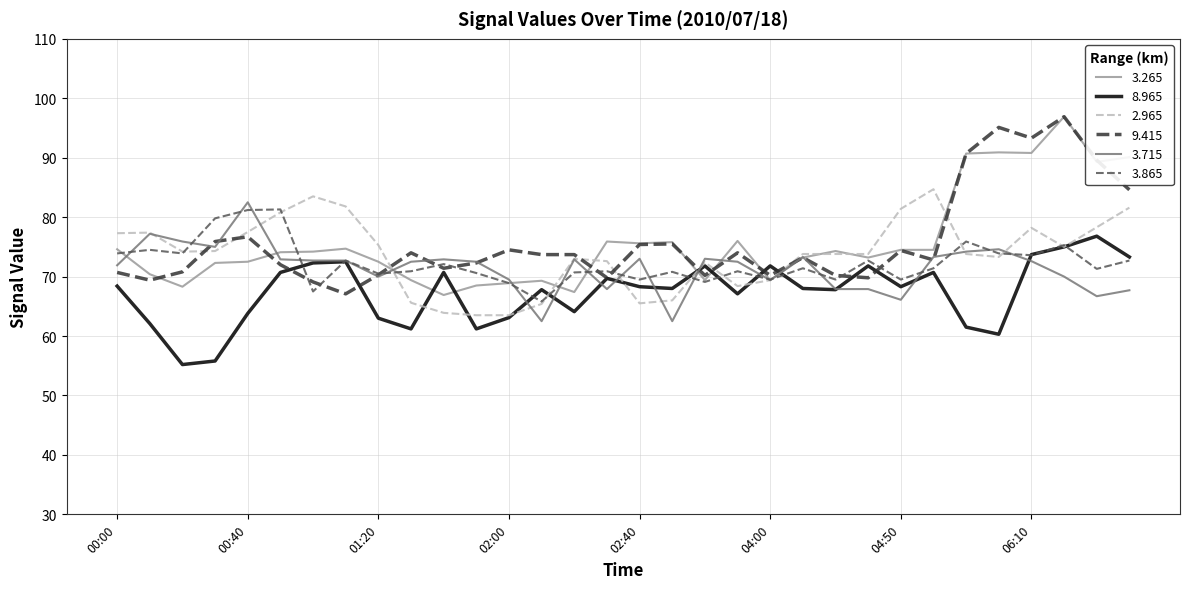

Which series ends up on top after the final intersection of 2.965 and 3.715?

2.965